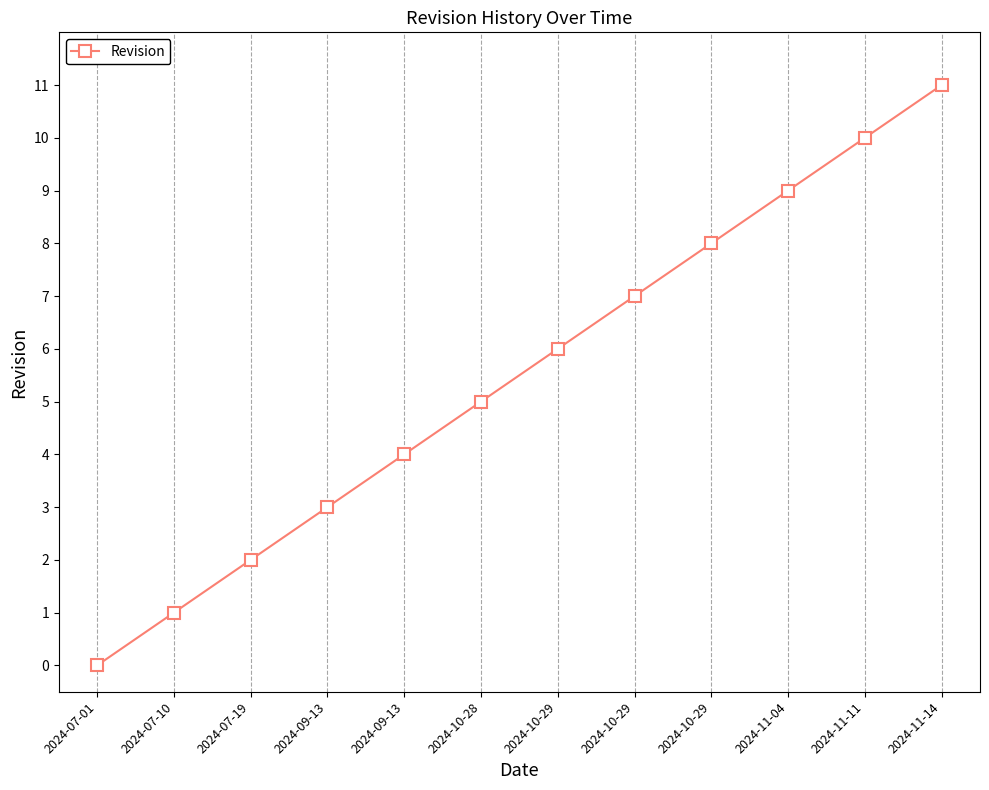

Where is the data nearest to the value 5?

2024-10-28